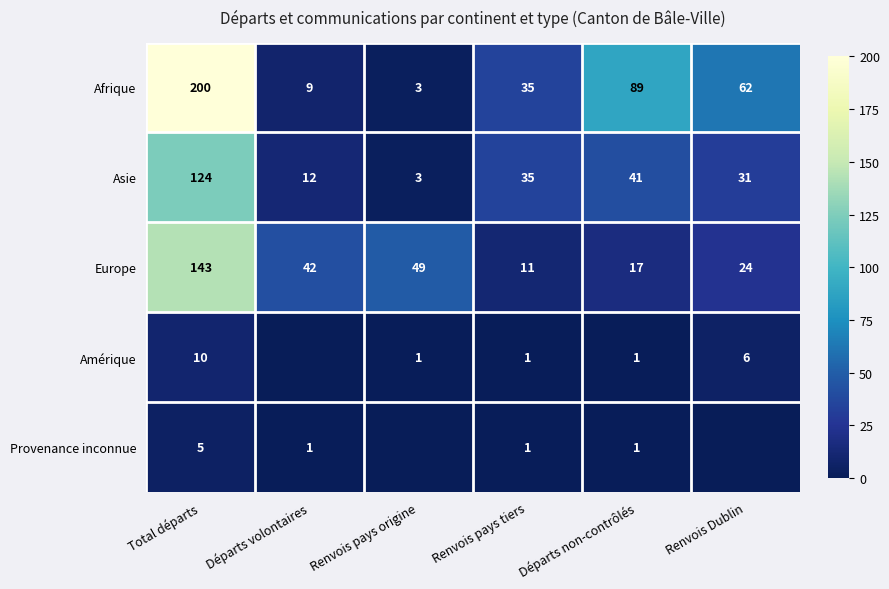

The Provenance inconnue series shows 1 at Départs volontaires. True or false?

True